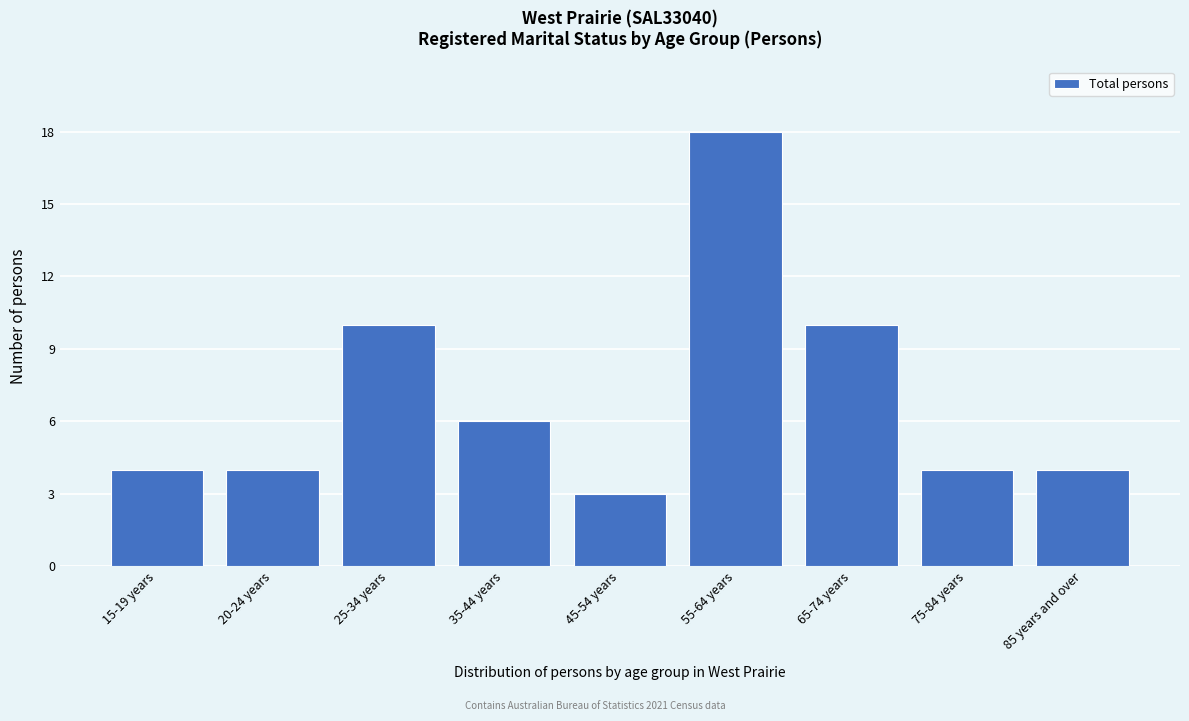

Reading left to right, what are all the values shown in this chart?

15-19 years=4	20-24 years=4	25-34 years=10	35-44 years=6	45-54 years=3	55-64 years=18	65-74 years=10	75-84 years=4	85 years and over=4